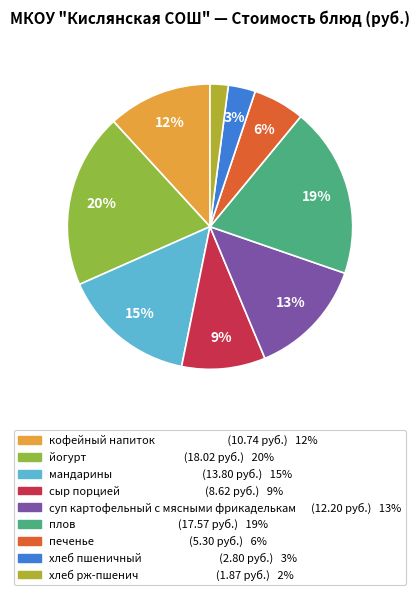

To the nearest percent, what is the average slice percentage?

11%